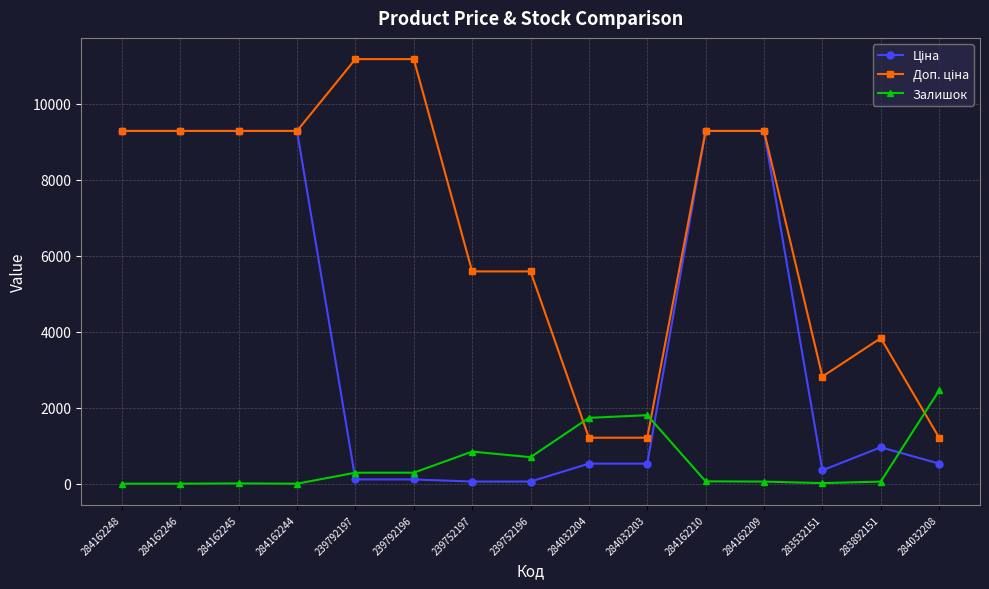

What is the total value across all series at 284162248?

18580.9